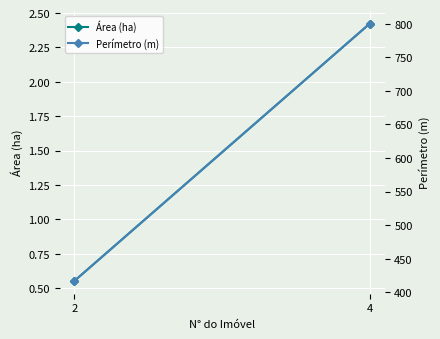

What value does the Área (ha) series have at 2?

0.6